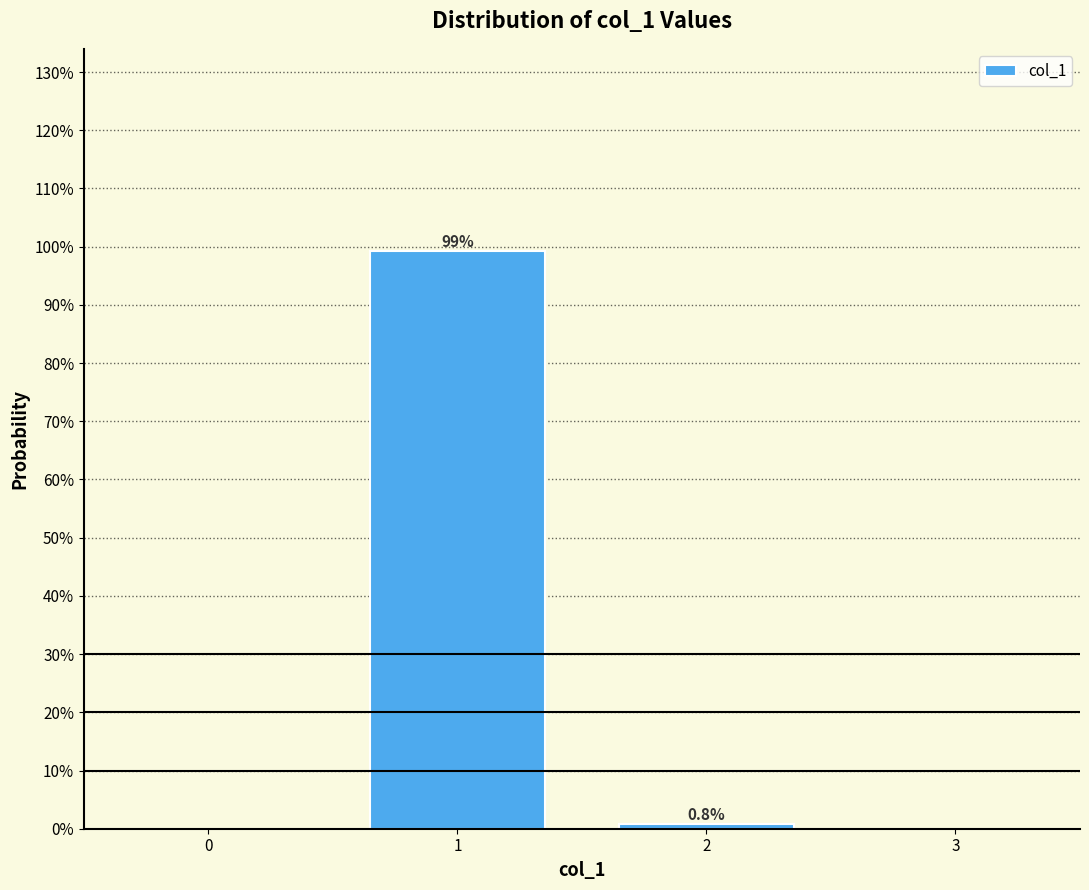

Does the chart contain any negative values?

No